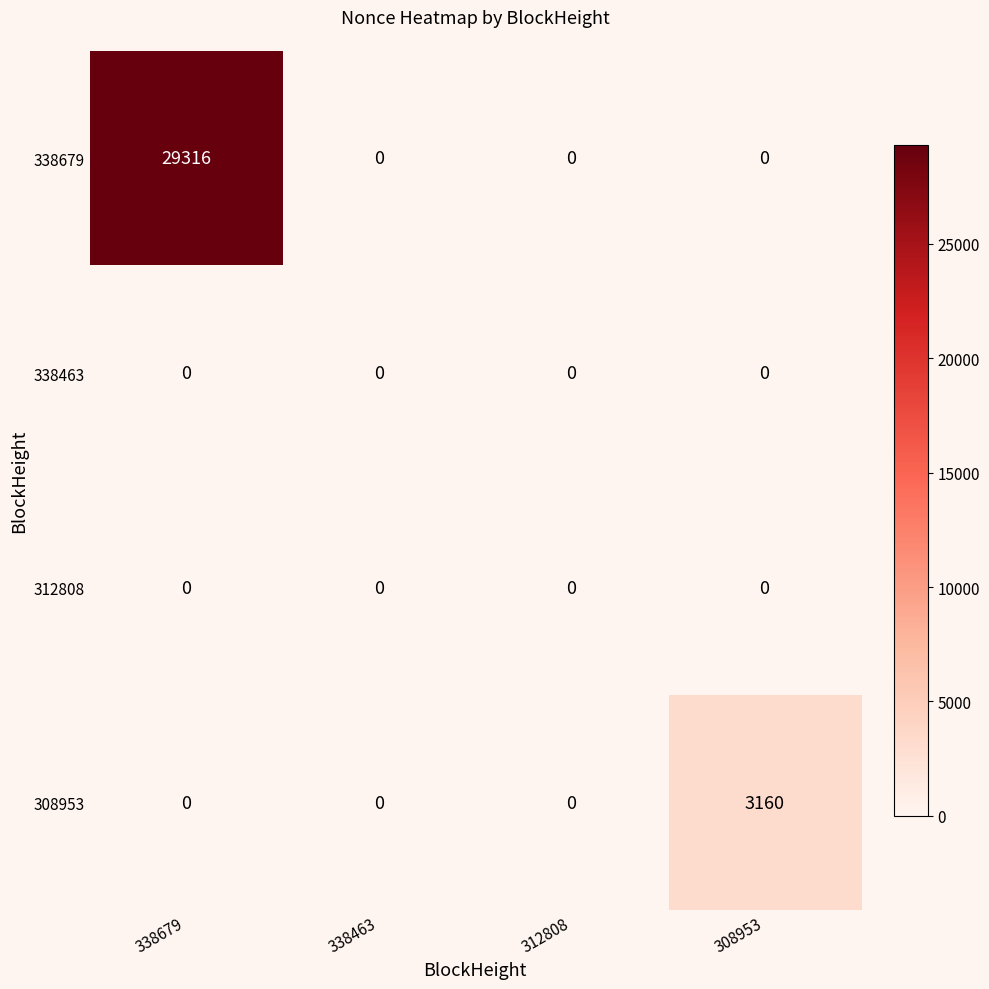

The 338463 series shows 0 at 338463. True or false?

True